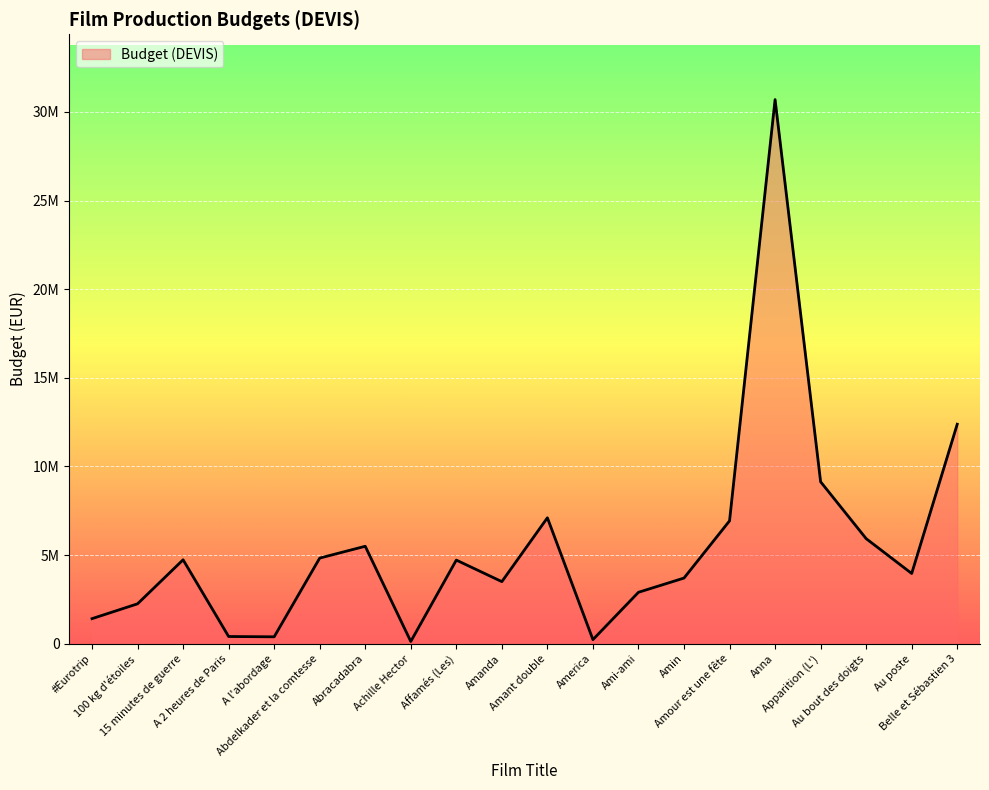

Where is the first local minimum?

A l'abordage